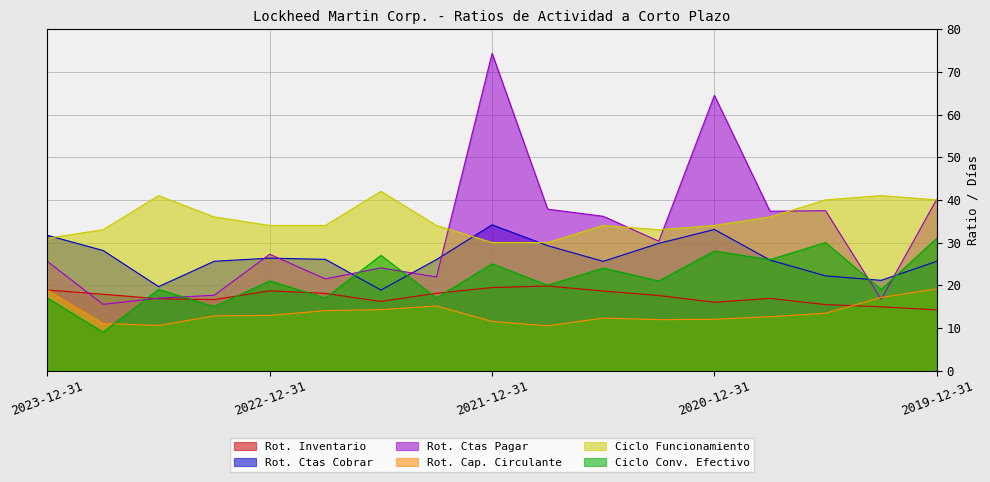

Which series has the largest total across all categories?

Ciclo Funcionamiento